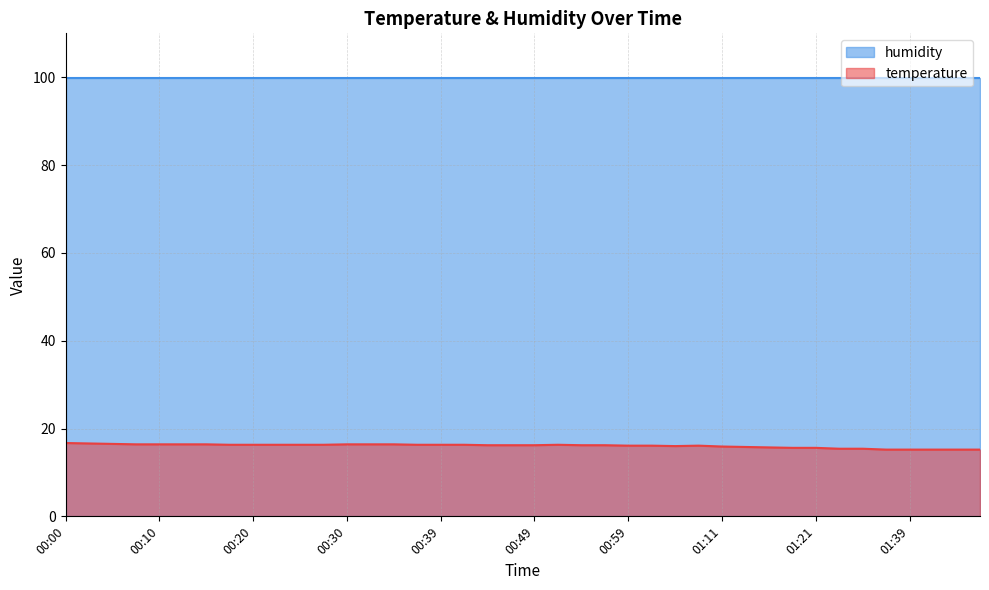

Where is the first local maximum?

00:52